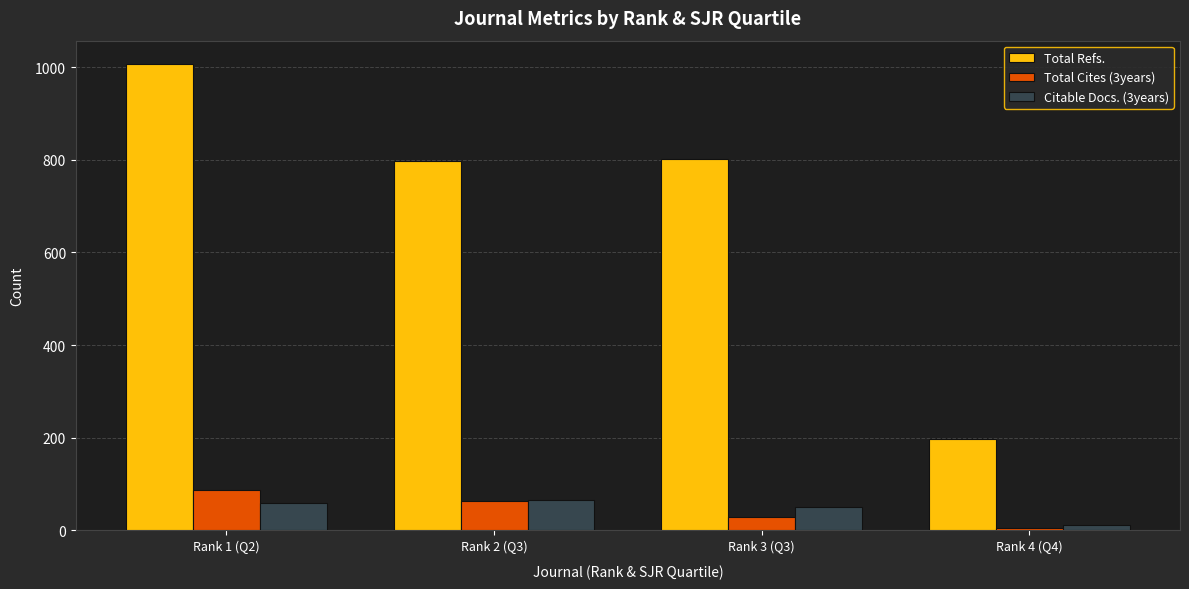

Count the Citable Docs. (3years) values in the range 51 to 65.

3